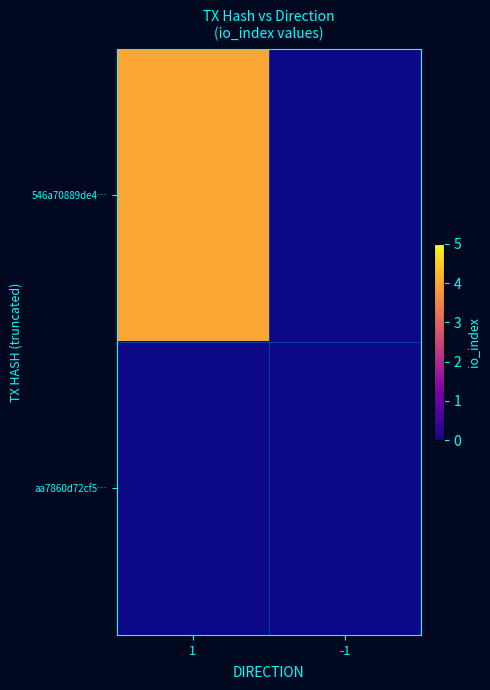

Count the number of categories in the chart.

2